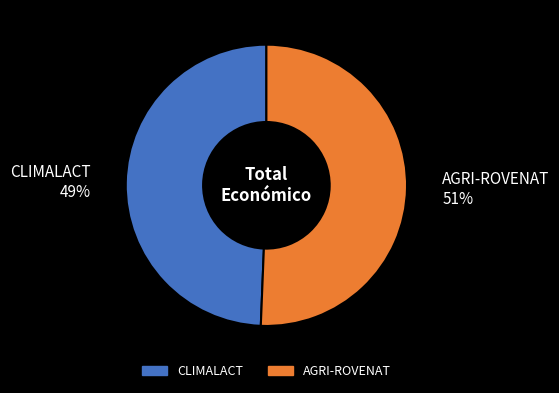

To the nearest percent, what is the average slice percentage?

50%